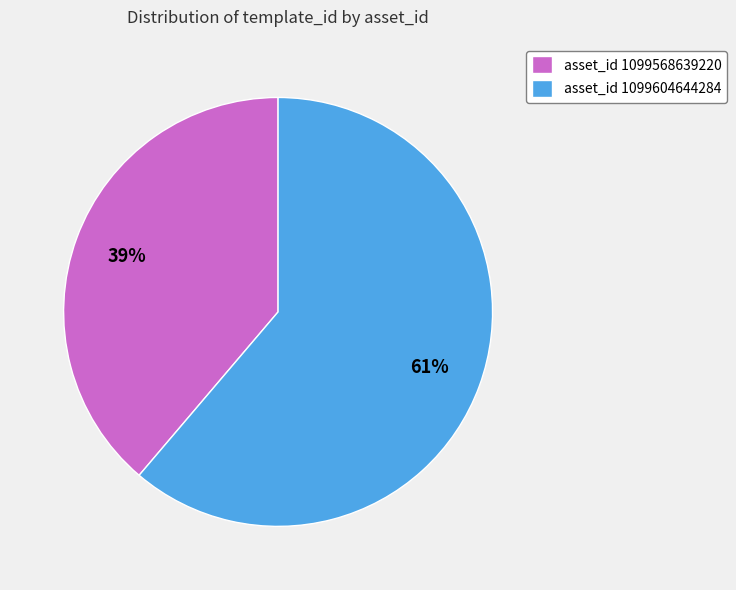

Rank the categories by value from lowest to highest.

asset_id 1099568639220, asset_id 1099604644284